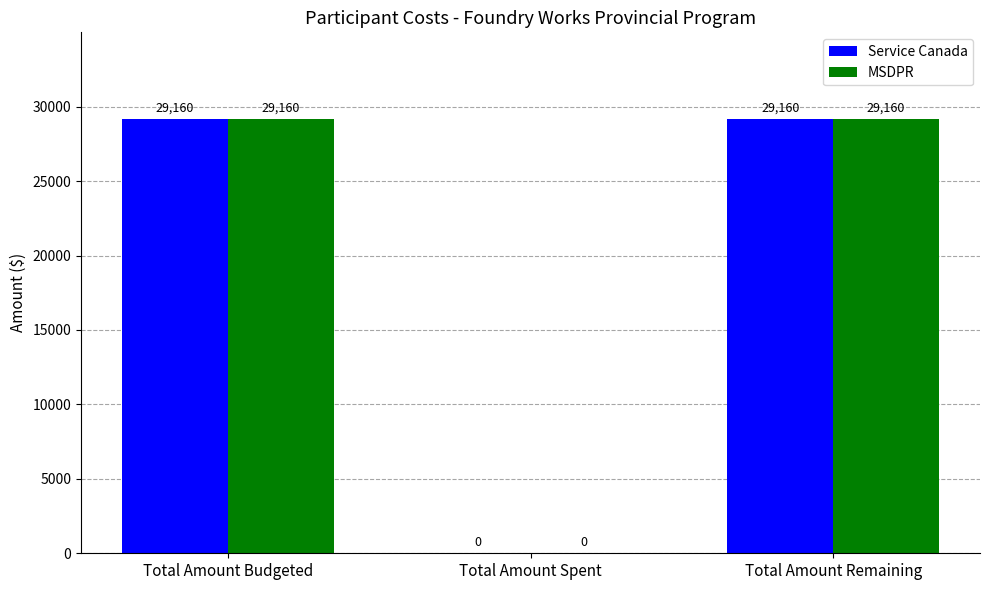

How many positive values does the MSDPR series have?

2